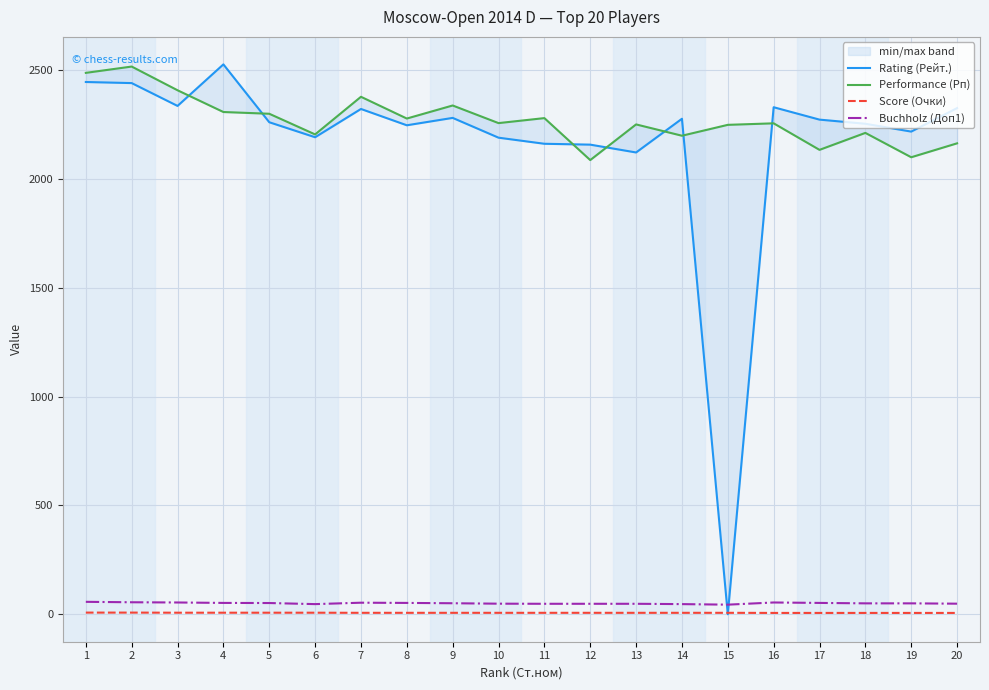

True or false: Score (Очки) and Performance (Рп) intersect in this chart.

False